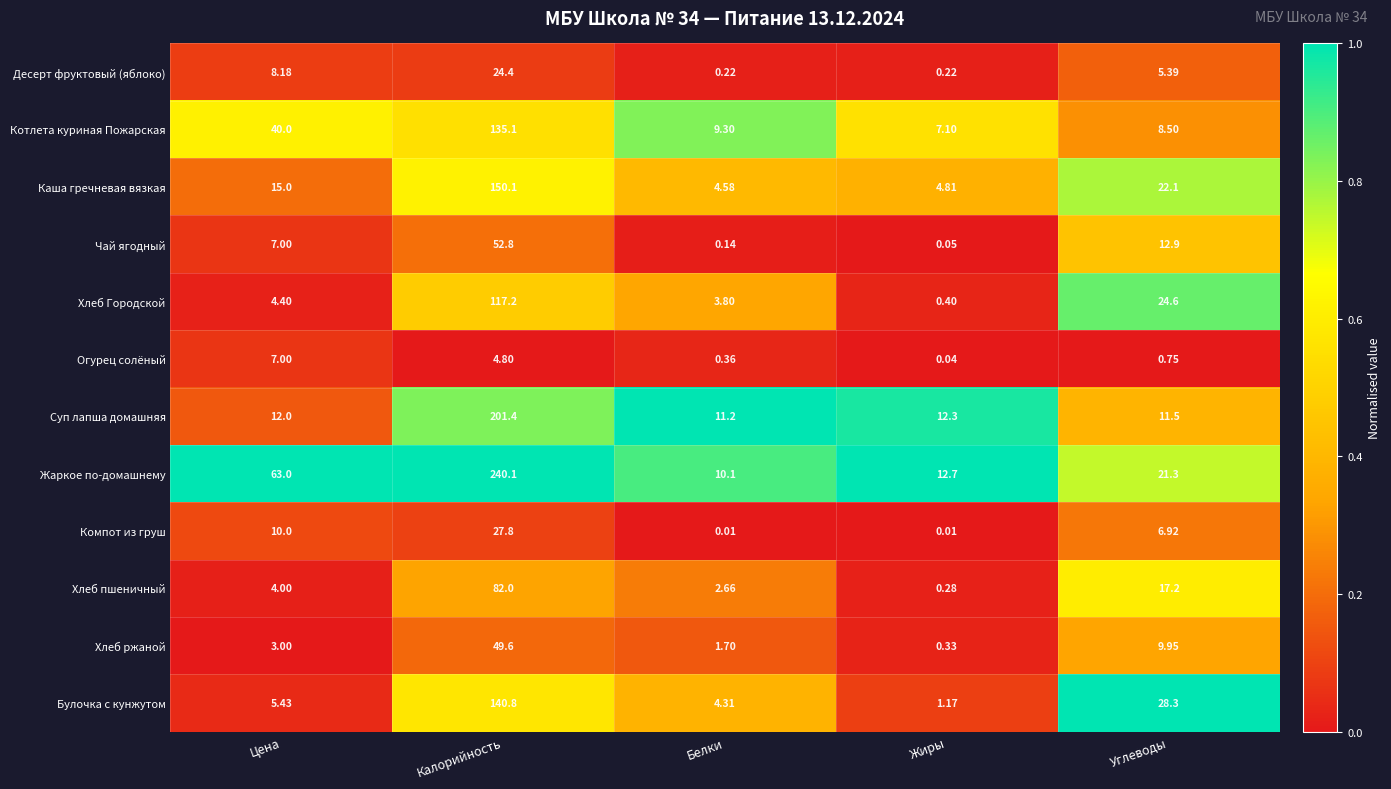

At which label does Хлеб Городской first exceed 4?

Цена